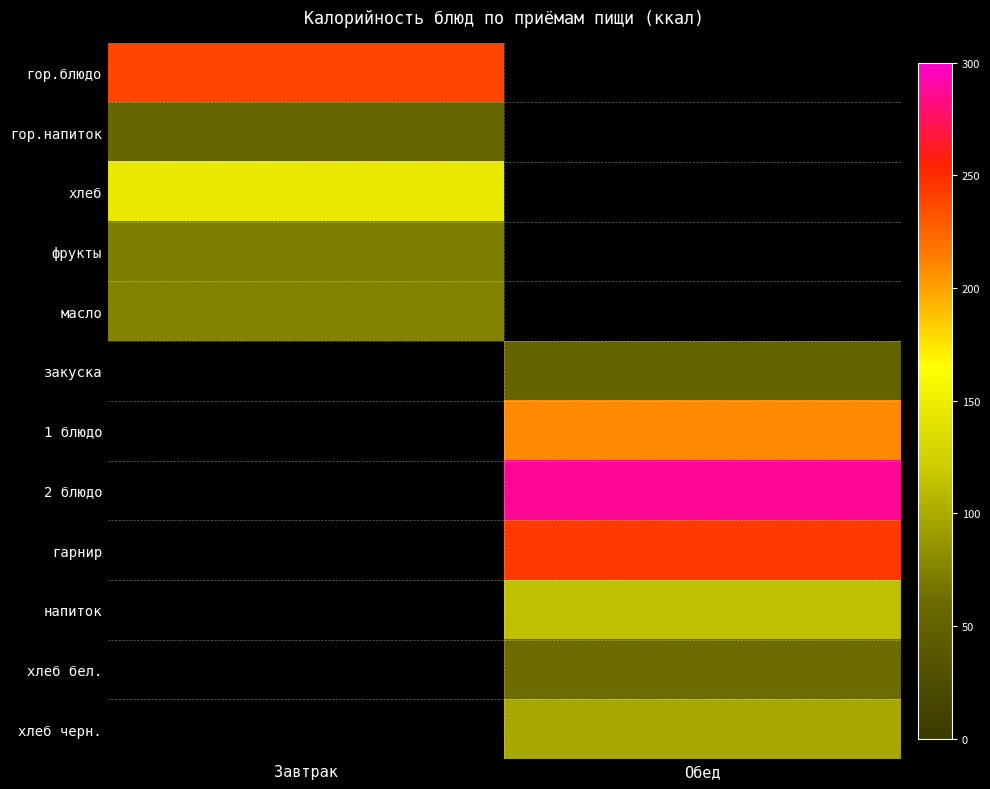

Reading right to left, transcribe all the data shown in this chart.

гор.блюдо: Обед=0.0	Завтрак=240.1
гор.напиток: Обед=0.0	Завтрак=55.1
хлеб: Обед=0.0	Завтрак=146.1
фрукты: Обед=0.0	Завтрак=72.0
масло: Обед=0.0	Завтрак=75.0
закуска: Обед=51.2	Завтрак=0.0
1 блюдо: Обед=209.0	Завтрак=0.0
2 блюдо: Обед=288.0	Завтрак=0.0
гарнир: Обед=244.0	Завтрак=0.0
напиток: Обед=112.8	Завтрак=0.0
хлеб бел.: Обед=61.6	Завтрак=0.0
хлеб черн.: Обед=98.0	Завтрак=0.0